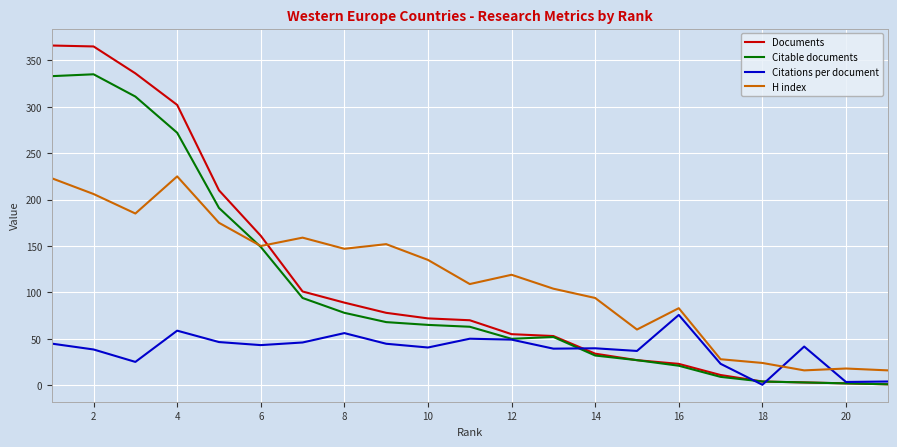

Which series ends up on top after the final intersection of Citations per document and H index?

H index